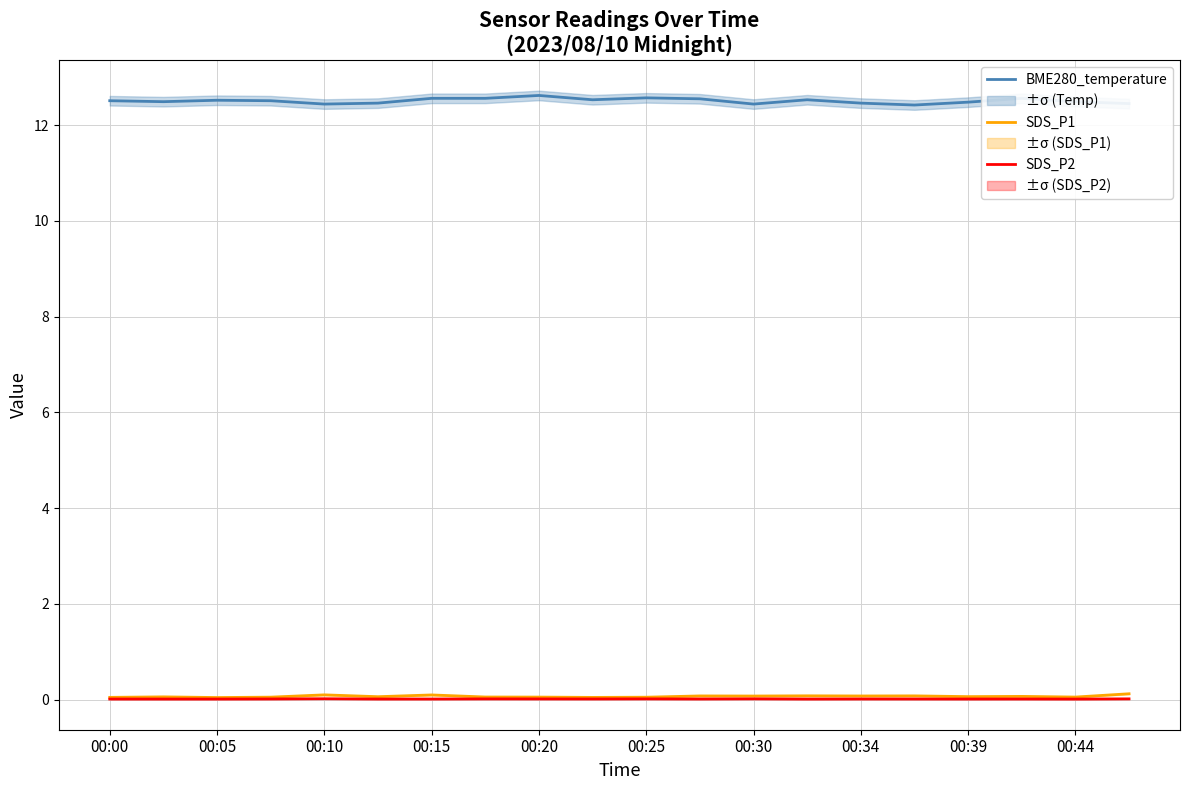

True or false: SDS_P1 has a value of 0.1 at 00:20.

True